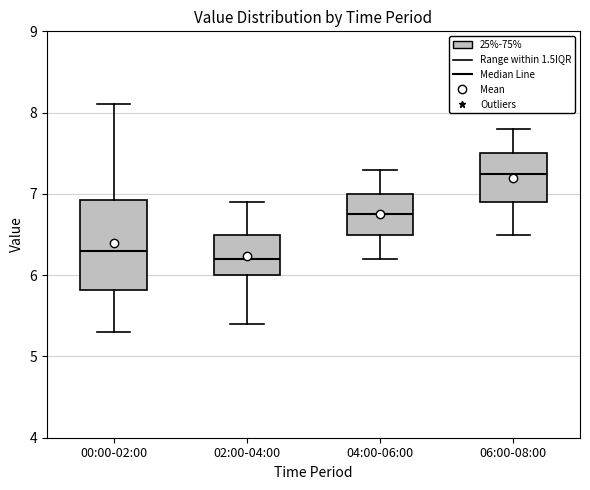

Reading left to right, read every box against the y-axis: the position of its median line, the range the box covers, and the ends of its whiskers. The values are not printed on the chart, so give them approximately, as read against the axis.

00:00-02:00: median 6.3, box 5.8 to 6.9, whiskers 5.3 to 8.1
02:00-04:00: median 6.2, box 6.0 to 6.5, whiskers 5.4 to 6.9
04:00-06:00: median 6.8, box 6.5 to 7.0, whiskers 6.2 to 7.3
06:00-08:00: median 7.3, box 6.9 to 7.5, whiskers 6.5 to 7.8